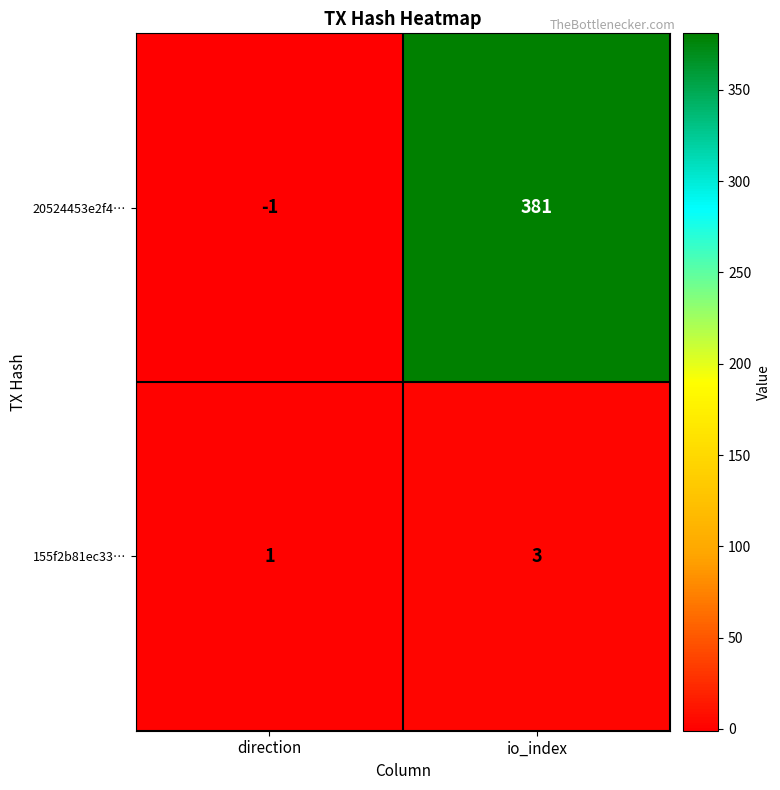

What is the smallest value displayed?

-1